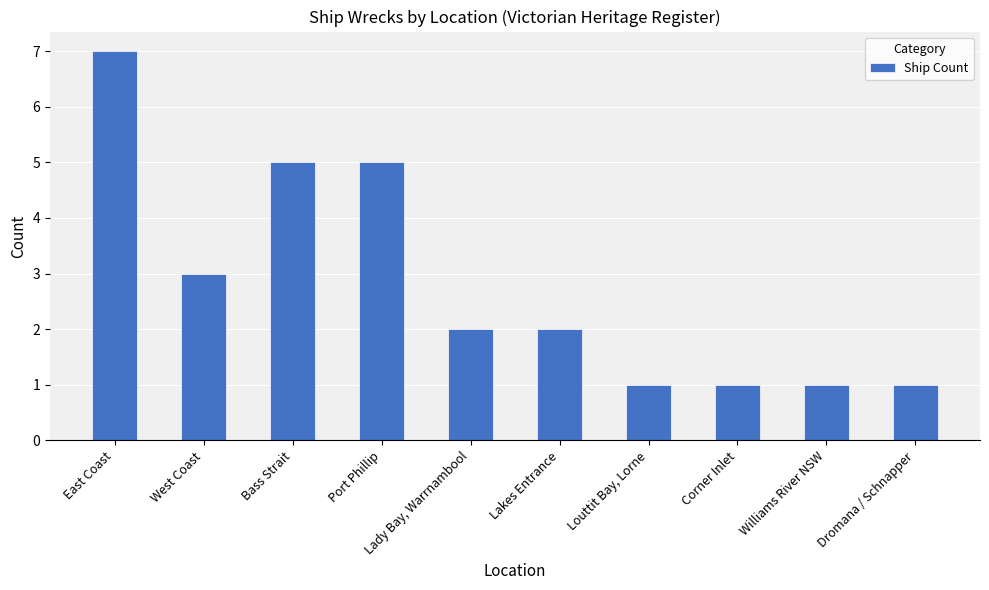

At which label does the data first exceed 2?

East Coast